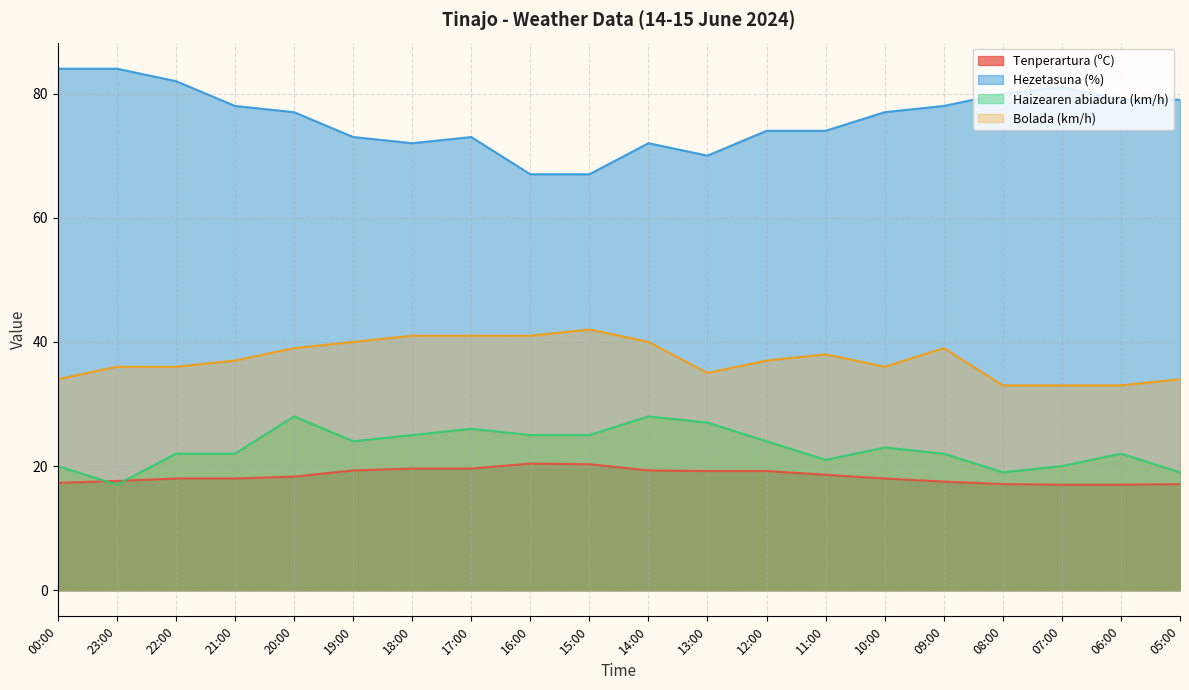

True or false: Bolada (km/h) and Tenperartura (ºC) intersect in this chart.

False